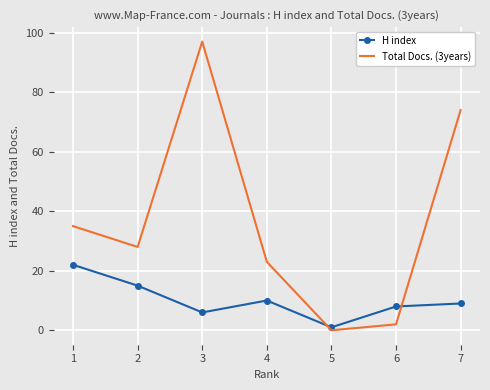

What is the highest value of the H index series?

22